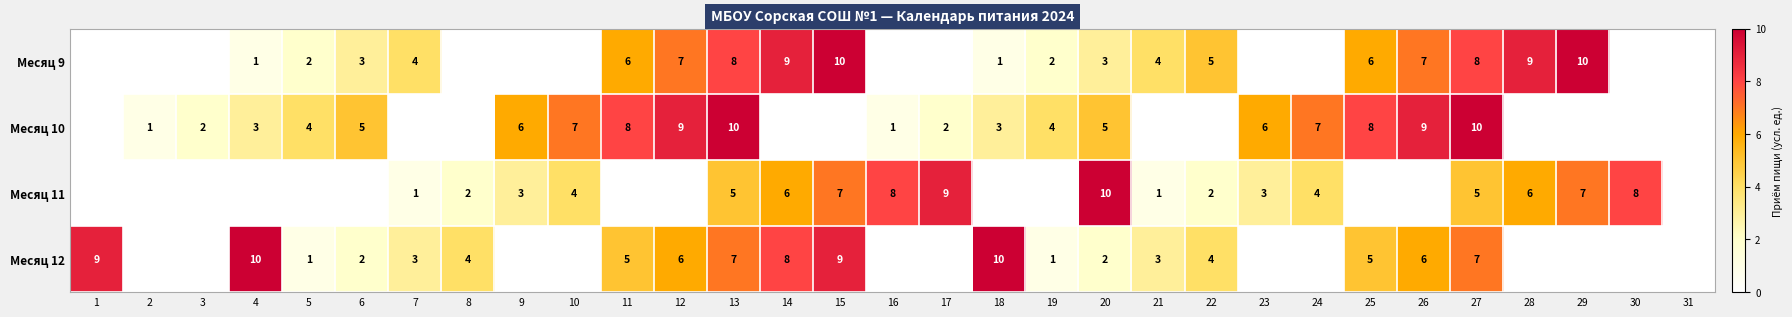

What is the sum of the Месяц 10 values at 27 and 13?

20